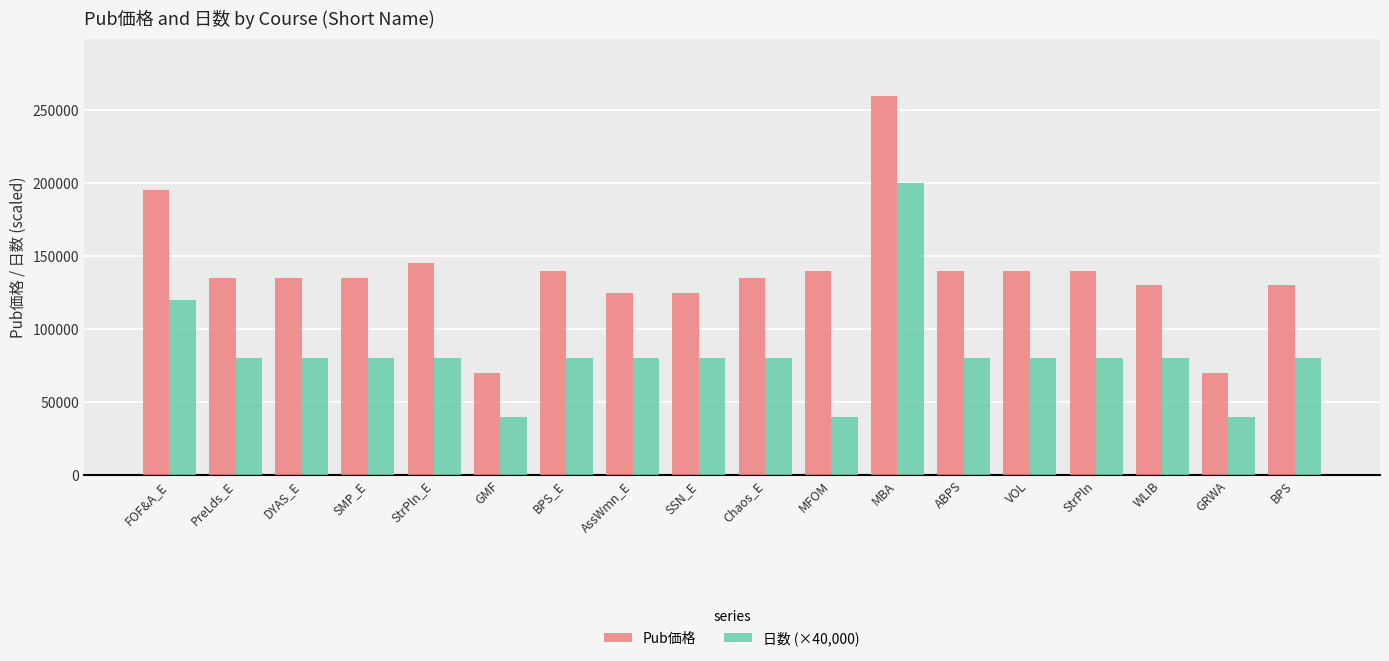

List the series in order of their overall mean, lowest first.

日数 (×40,000), Pub価格